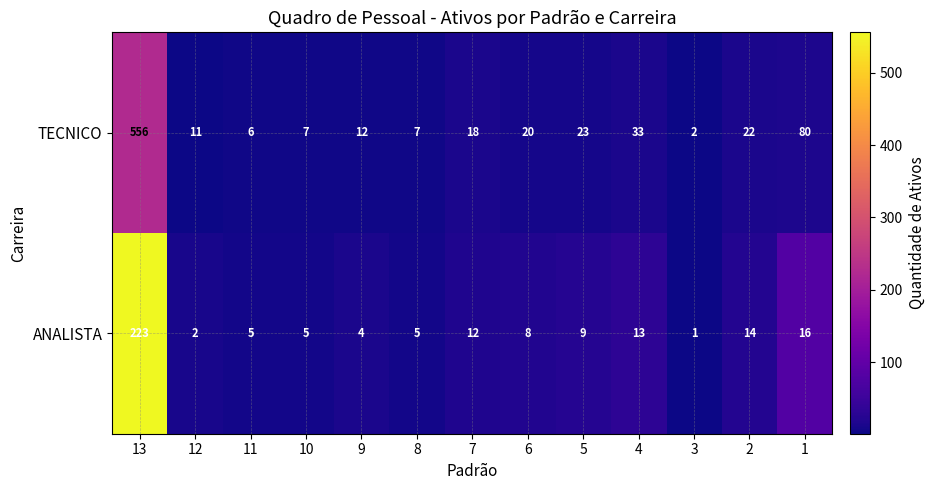

Rank the series by their average value, from highest to lowest.

TECNICO, ANALISTA